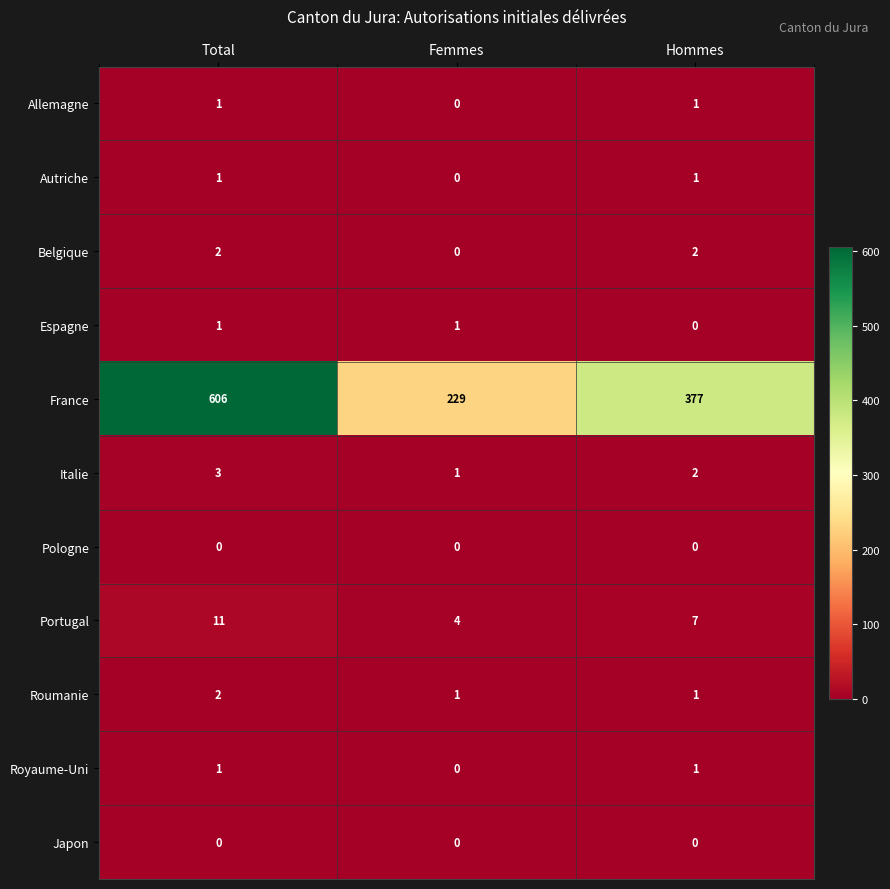

How many Roumanie values are between 1 and 2?

3